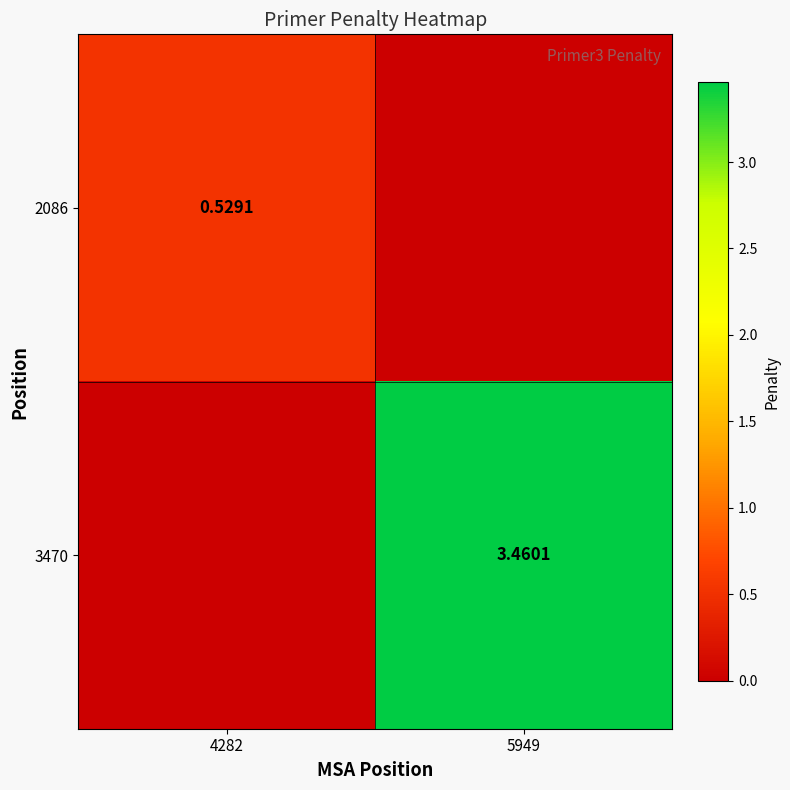

What is the sum of the 3470 values at 4282 and 5949?

3.5